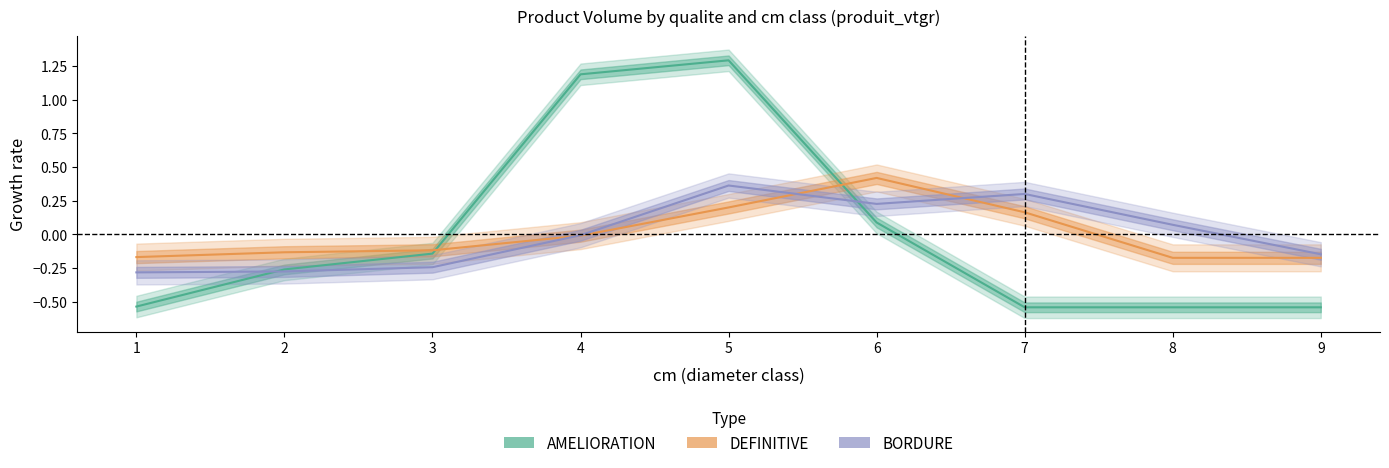

What is the value of the AMELIORATION_vtgr point at the 3rd from the left?

-0.1